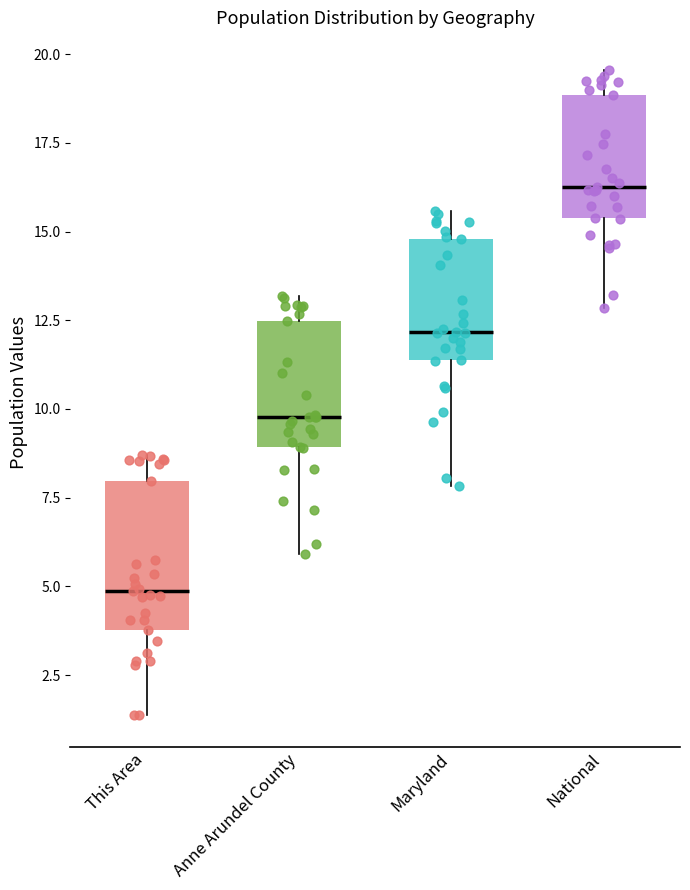

Where is the lower edge of the box for National on the y-axis? The values are not printed on the chart, so give them approximately, as read against the axis.

15.5